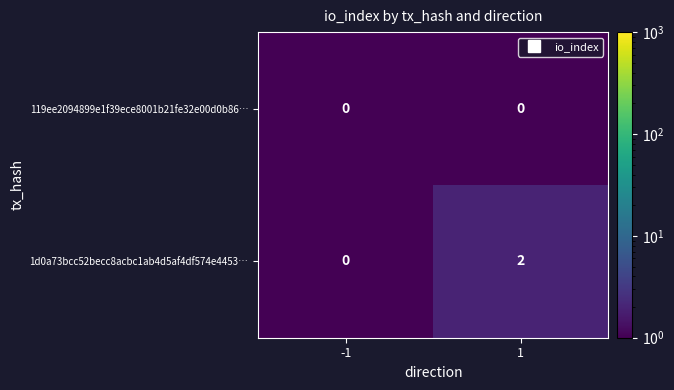

What is the spread (max minus min) of values at 1?

2